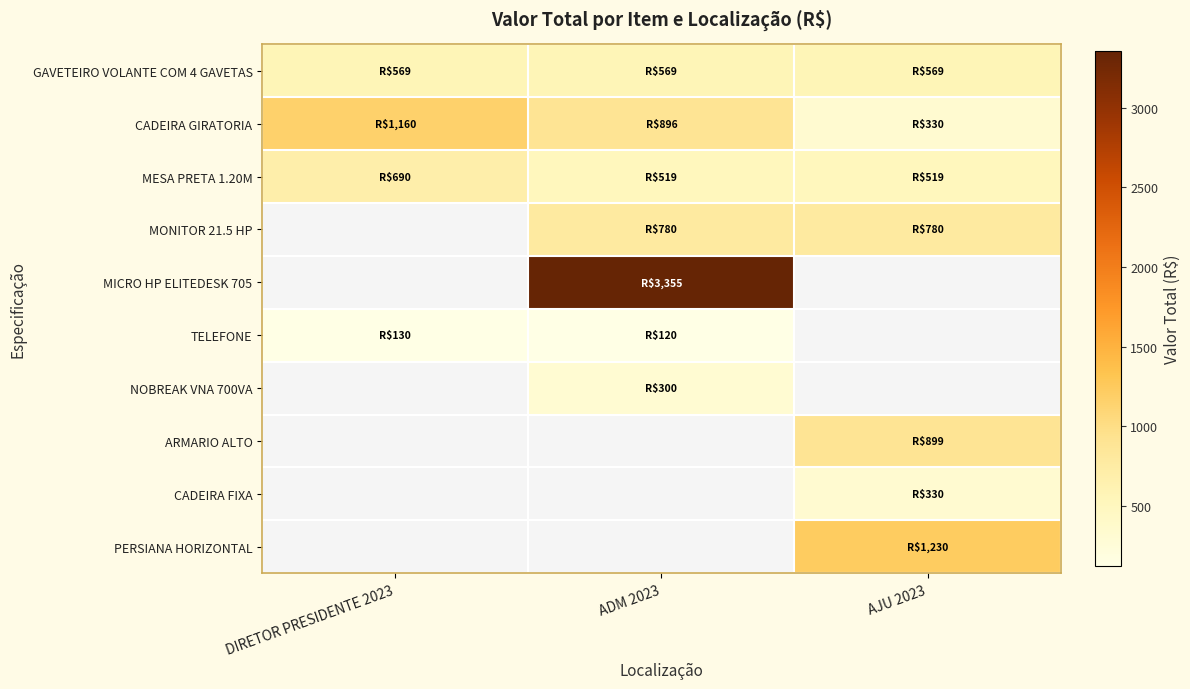

Between DIRETOR PRESIDENTE 2023 and AJU 2023, which is larger?

DIRETOR PRESIDENTE 2023